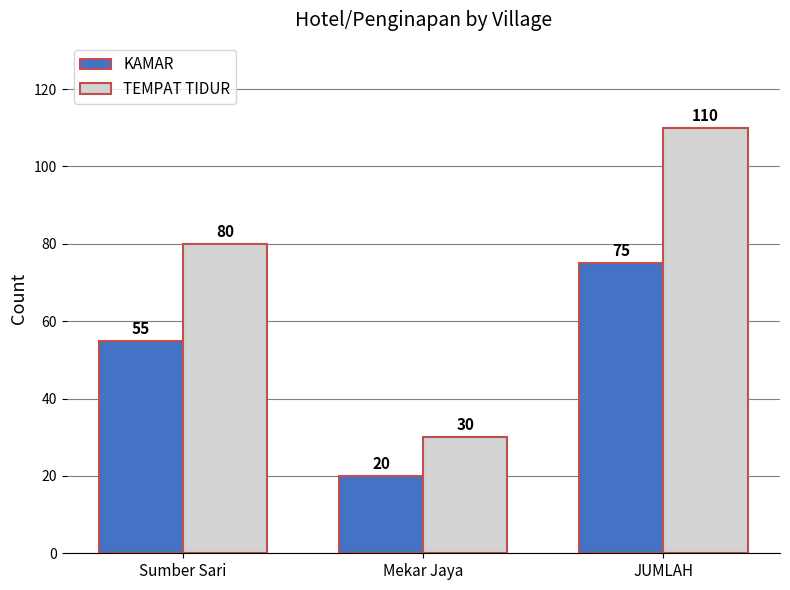

Are the bars grouped side by side (vs. stacked)?

Yes